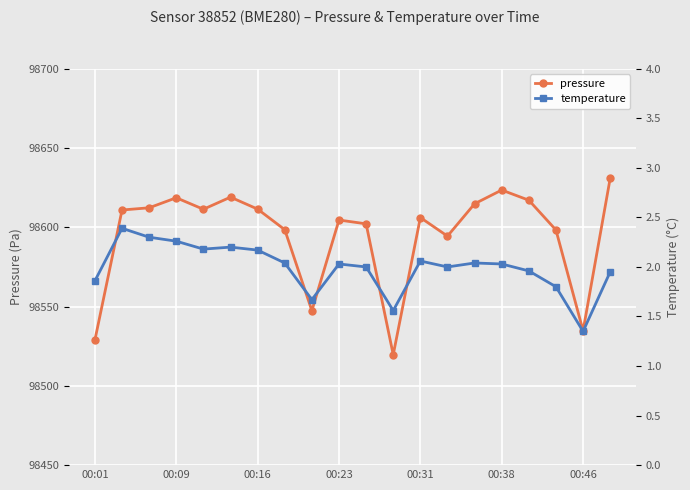

What position from the right is 7?

13